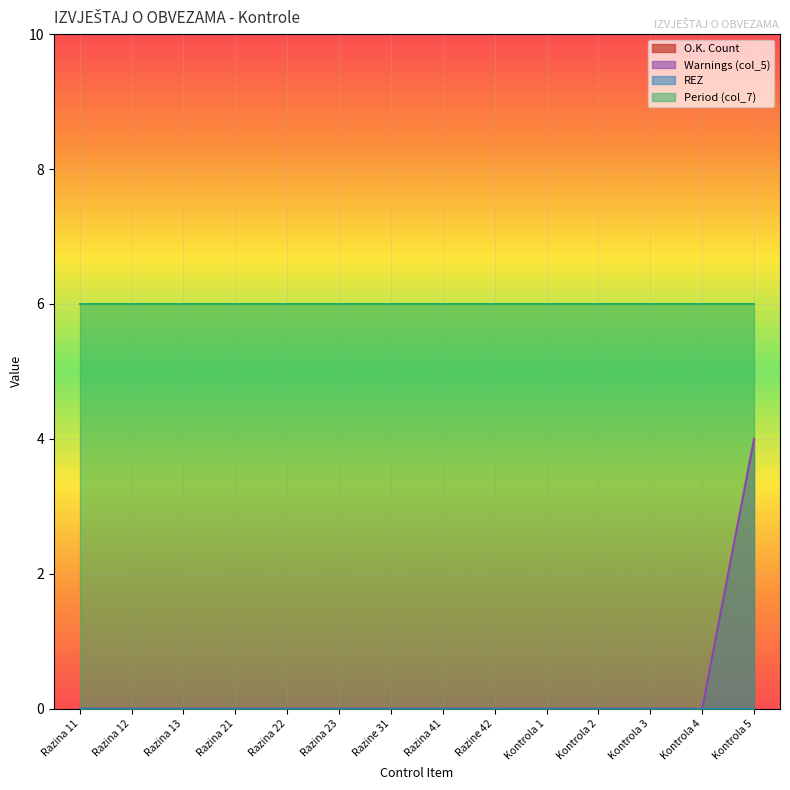

What is the value of the Period (col_7) point at the 3rd from the left?

6